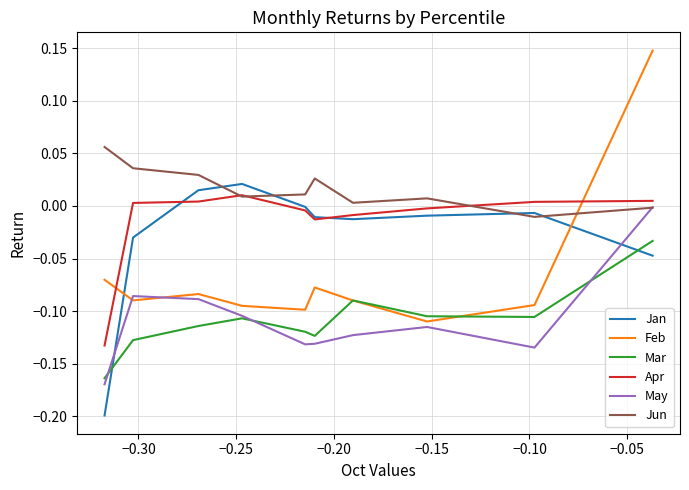

True or false: Jan has a value of -0.0 at −0.20.

True